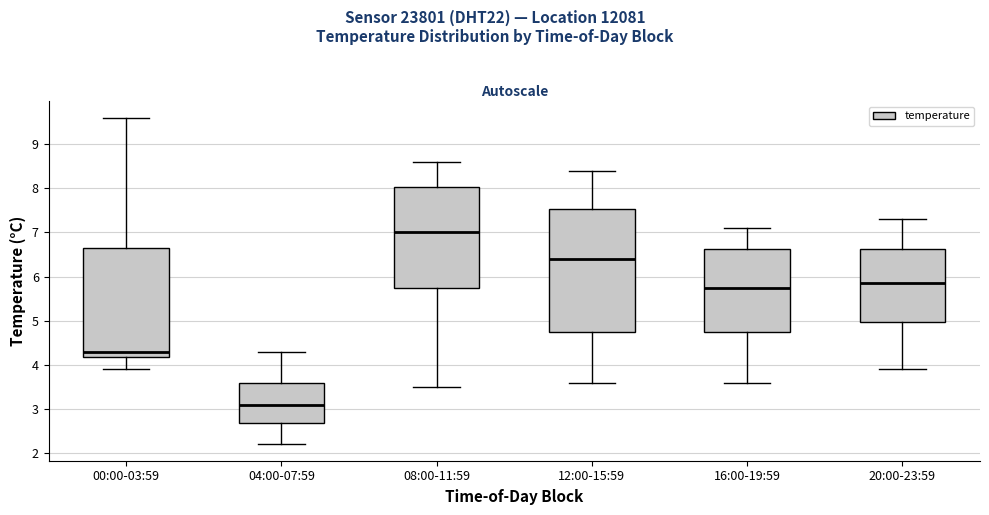

Which box is the tallest, from its lower edge to its upper edge?

12:00-15:59